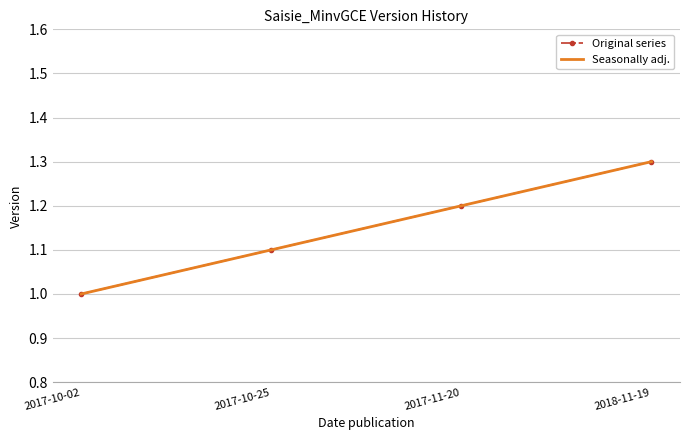

Reading left to right, extract all data points from this chart.

Original series: 1.0	1.1	1.2	1.3
Seasonally adj.: 1.0	1.1	1.2	1.3